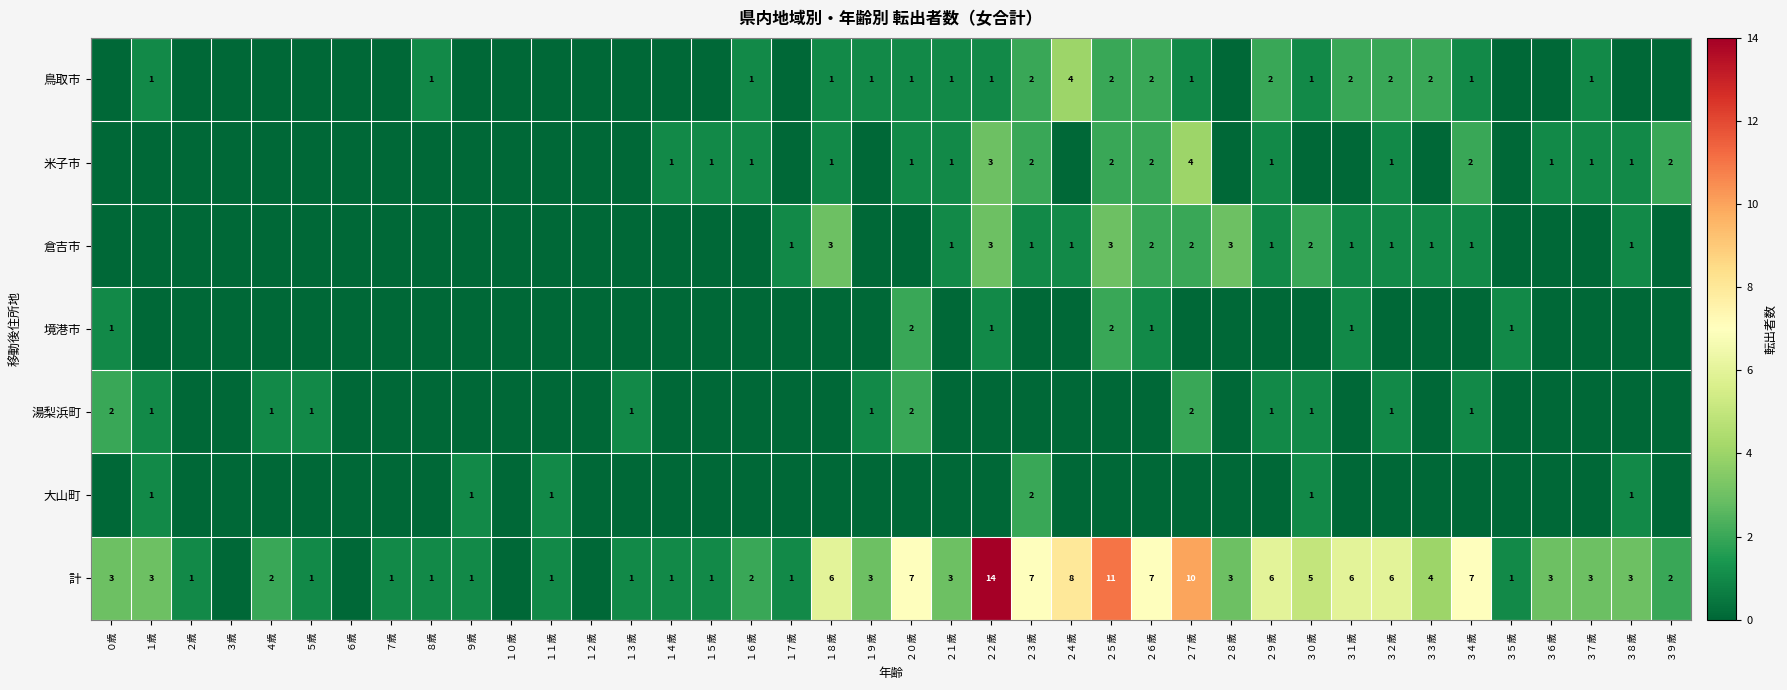

The value of 計 at ３４歳 is 4. True or false?

False